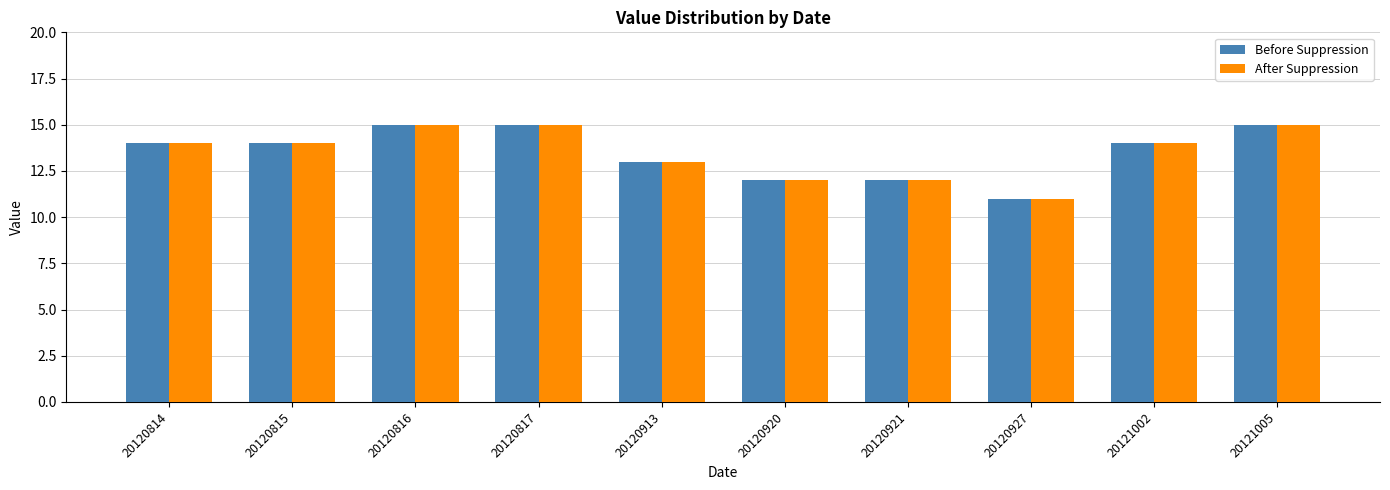

How many categories are shown in the chart?

10